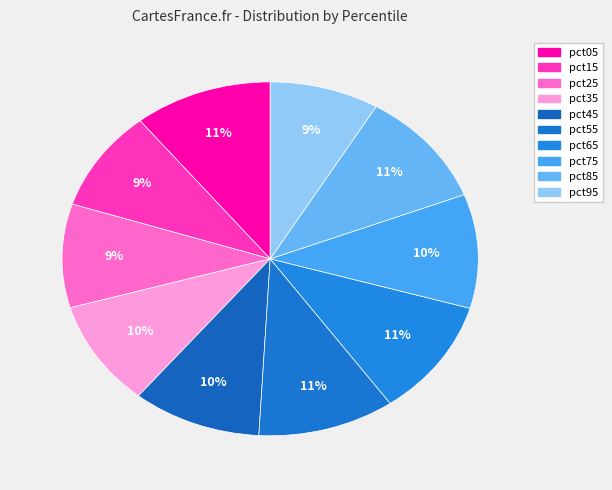

Is it true that pct35 is 10% of the pie?

True